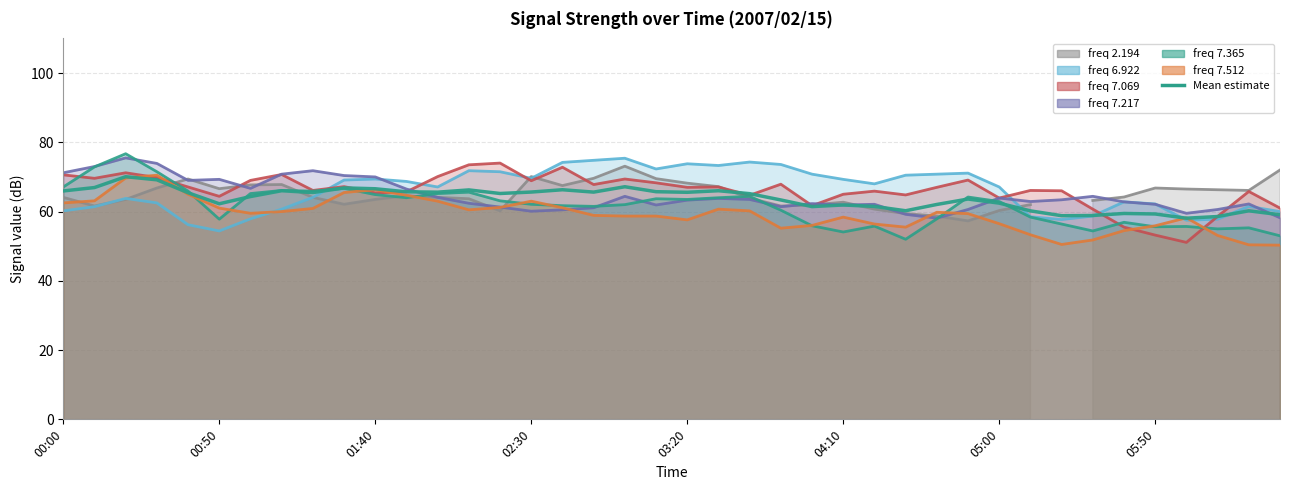

What is the ratio of the value at 11 to the value at 34?

1.1